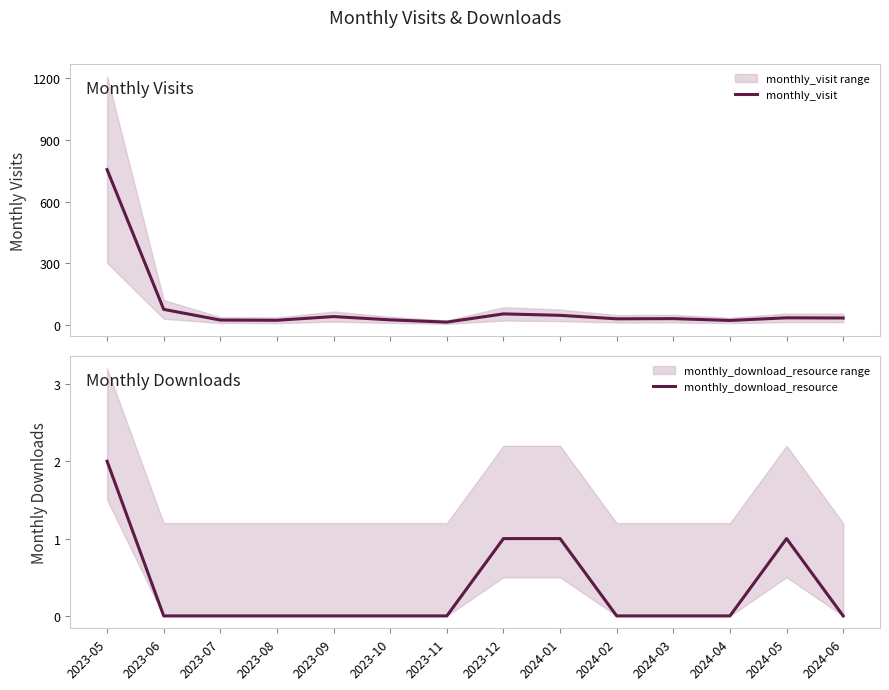

List the series in order of their peak value, lowest first.

monthly_download_resource, monthly_visit